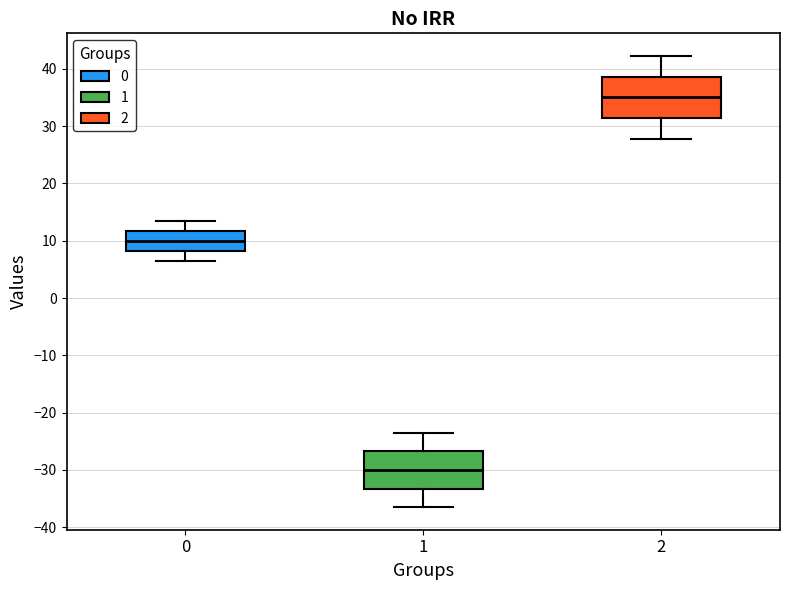

Which box's median line is the lowest?

1